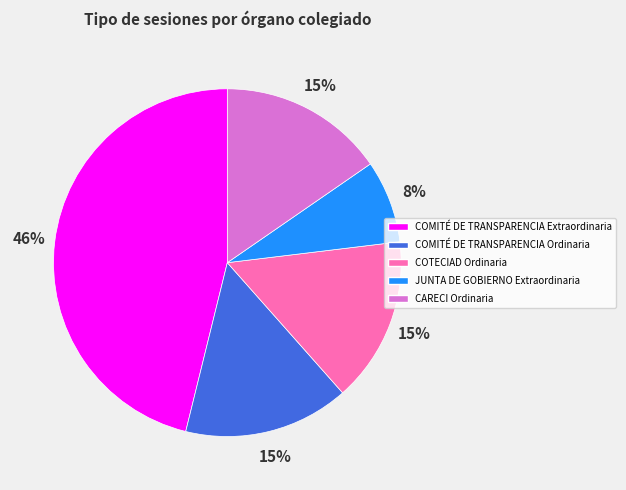

To the nearest percent, what is the difference between the largest and smallest slice percentages?

38%